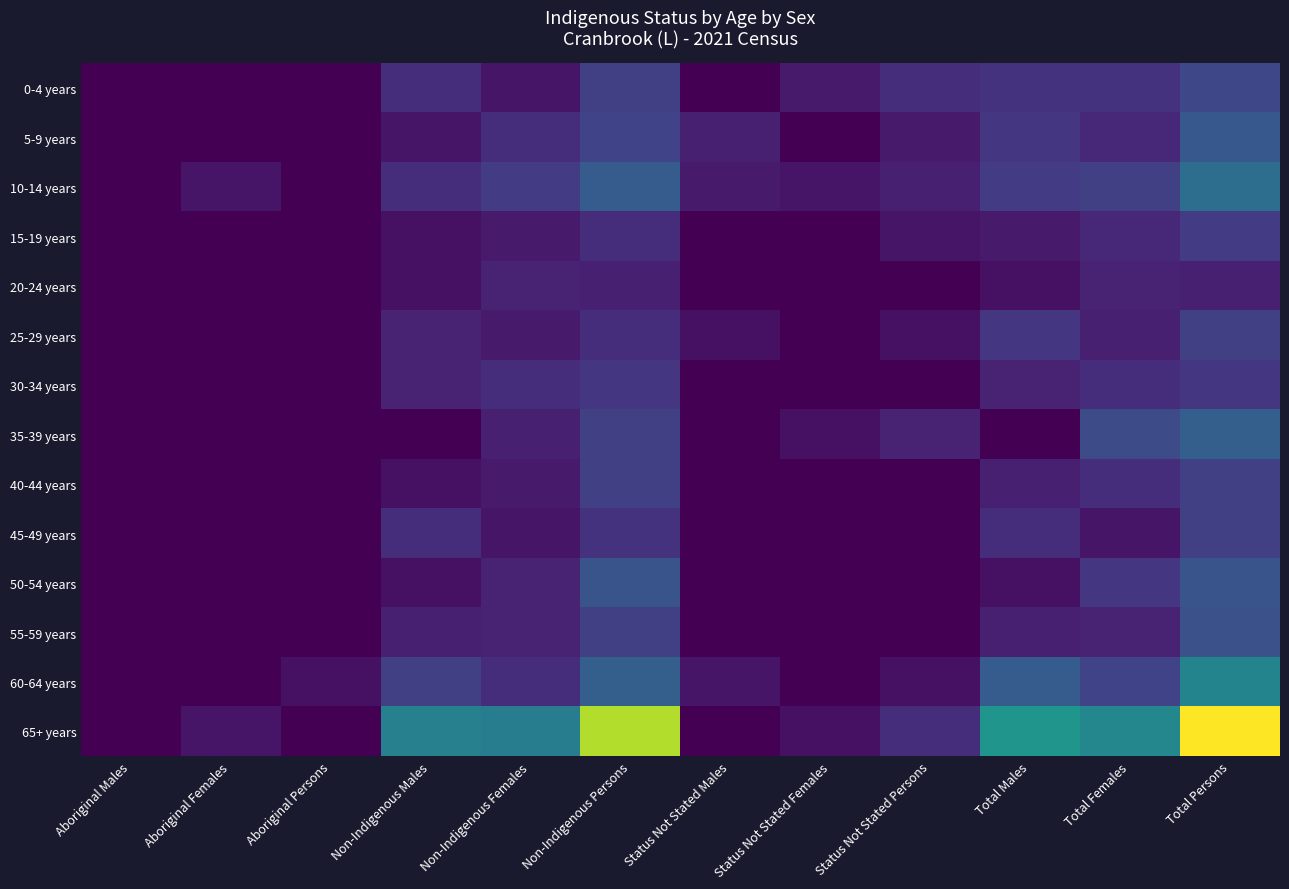

At which category does the chart reach its minimum across all series?

Aboriginal Males